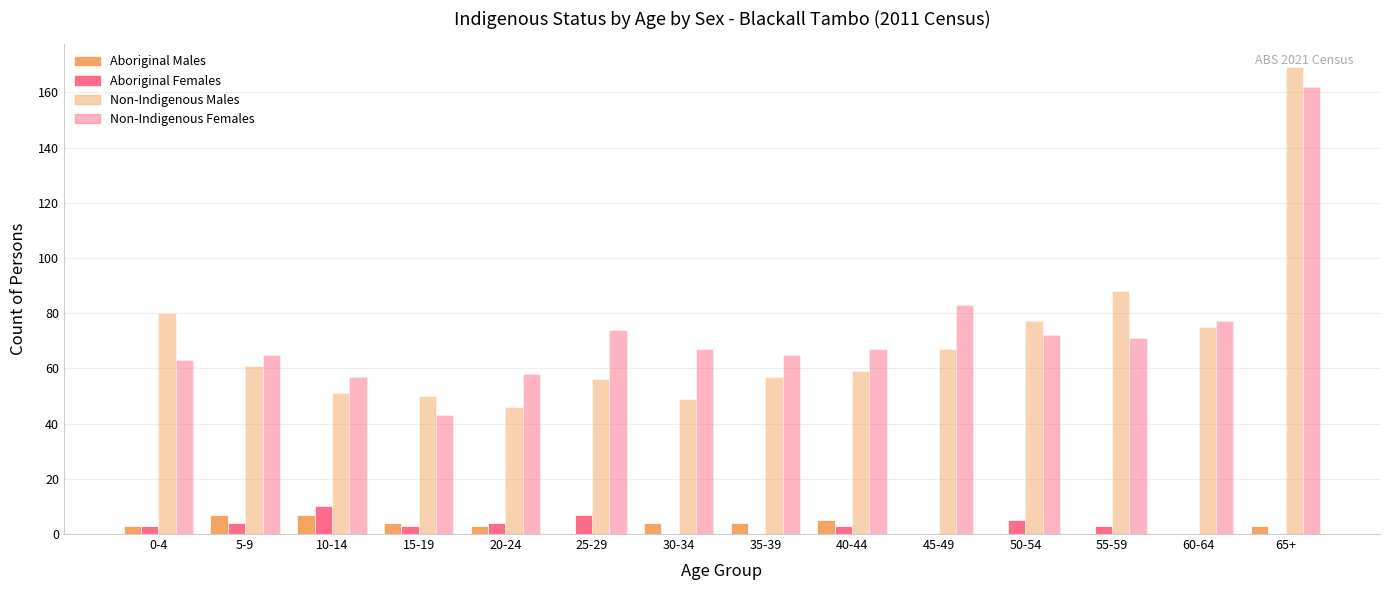

Which series has the largest total across all categories?

Non-Indigenous Females